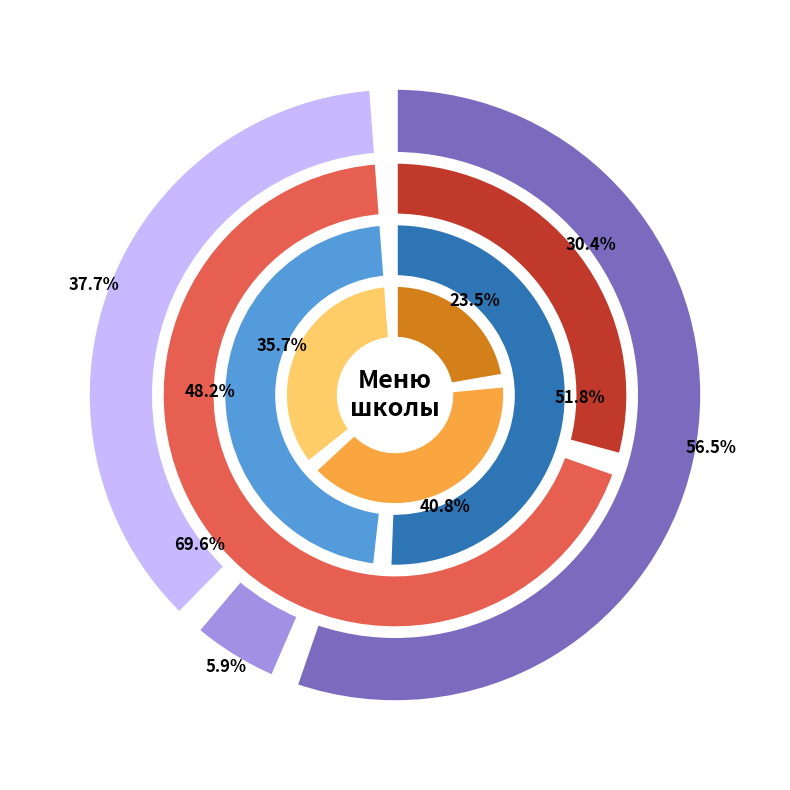

What is the largest slice in the pie chart?

Каша пшенная молочная жидкая